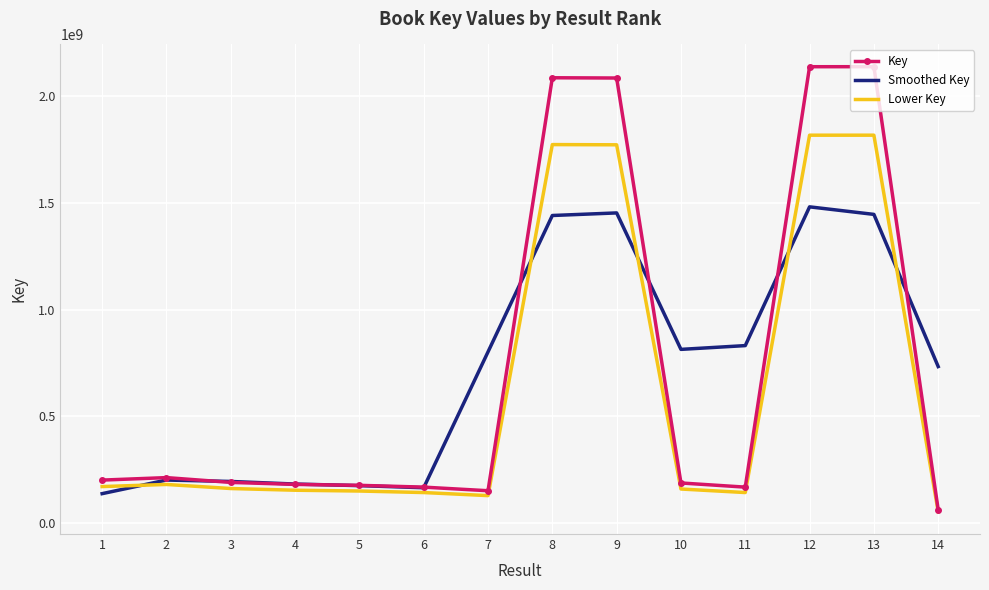

Is the value of Lower Key at 6 greater than the value of Smoothed Key at 9?

No